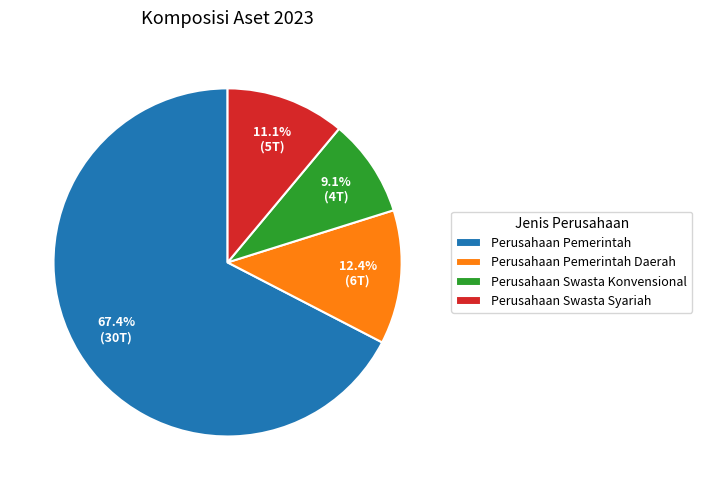

Which has a higher value, Perusahaan Swasta Syariah or Perusahaan Pemerintah Daerah?

Perusahaan Pemerintah Daerah